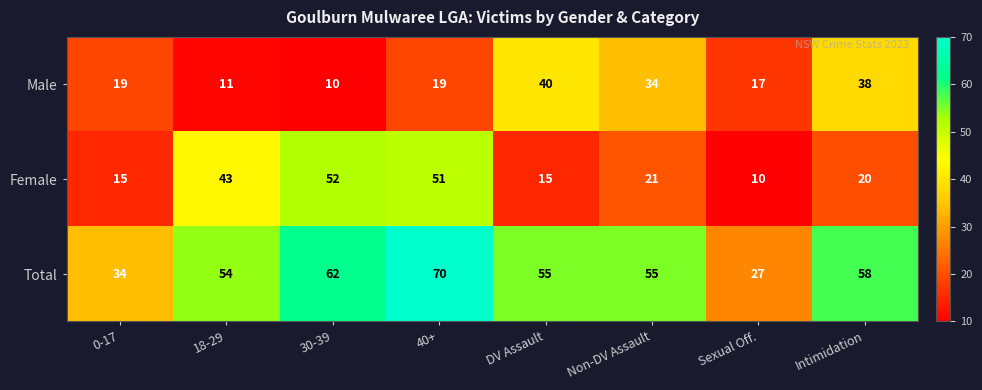

What is the sum of the Total values at DV Assault and 18-29?

109